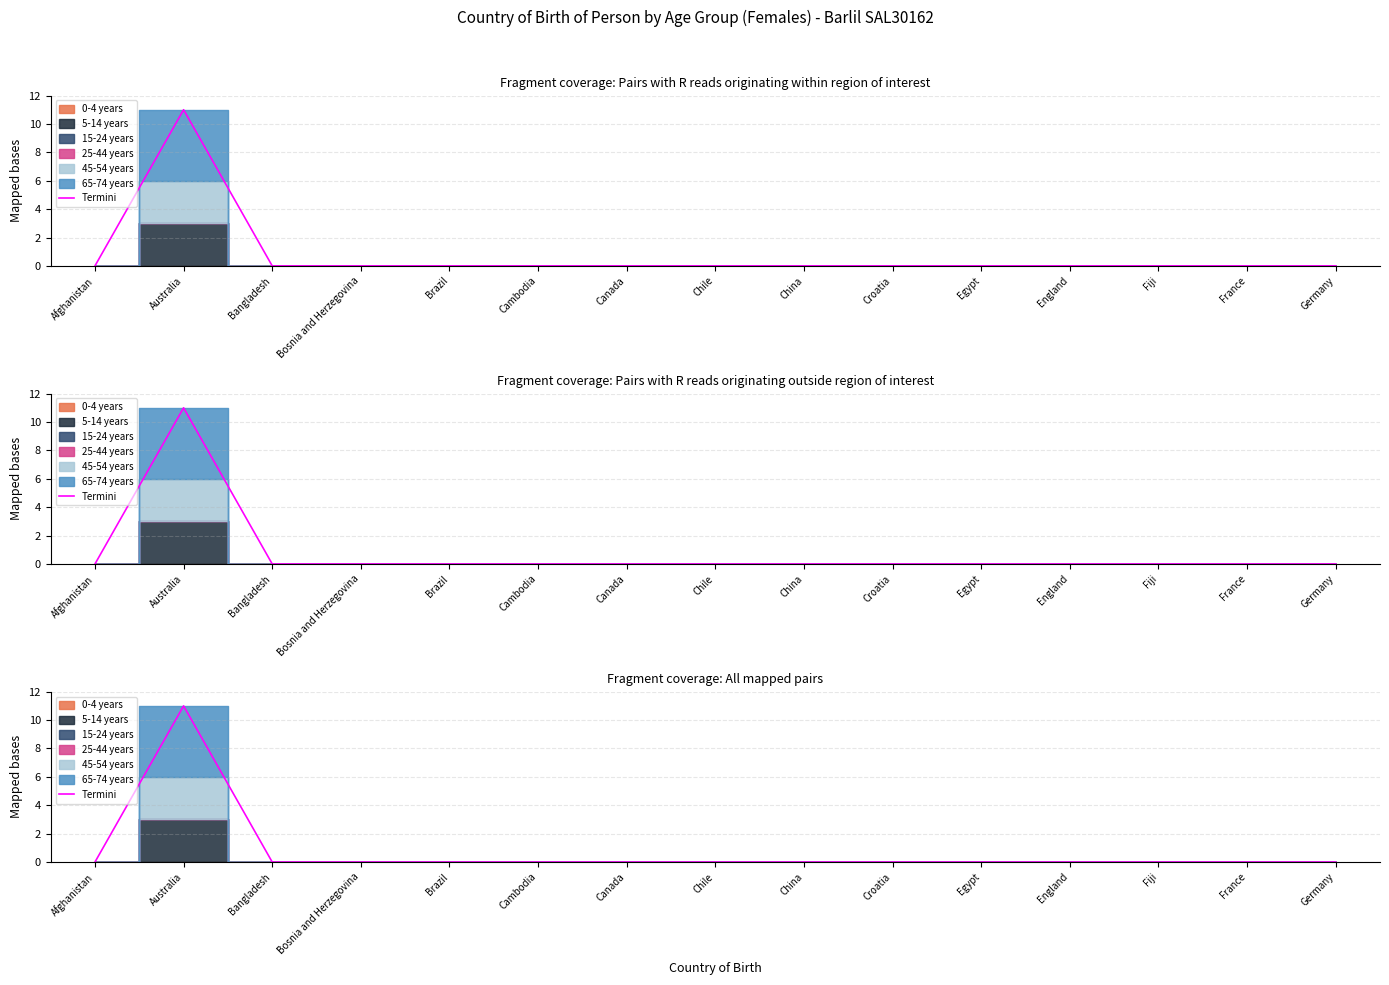

Which label corresponds to the largest value in the chart?

Australia